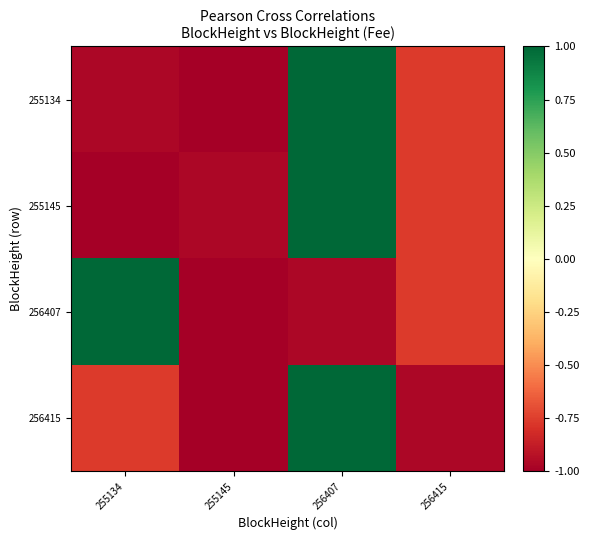

Reading right to left, extract all data points from this chart.

255134: 256415=-0.8	256407=1.0	255145=-1.0	255134=-1.0
255145: 256415=-0.8	256407=1.0	255145=-1.0	255134=-1.0
256407: 256415=-0.8	256407=-1.0	255145=-1.0	255134=1.0
256415: 256415=-1.0	256407=1.0	255145=-1.0	255134=-0.8